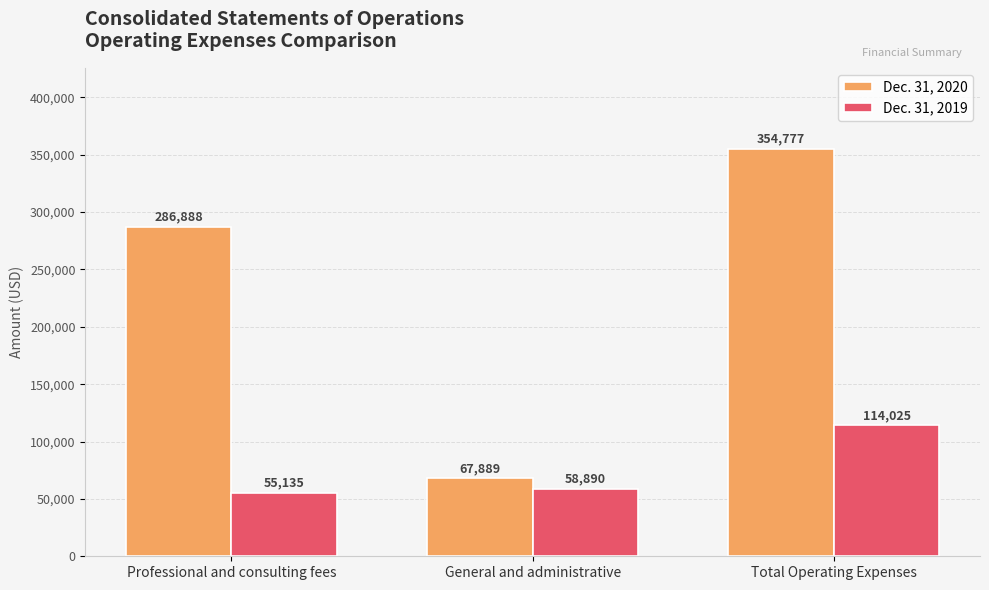

Reading right to left, extract all data points from this chart.

Dec. 31, 2020: 354777	67889	286888
Dec. 31, 2019: 114025	58890	55135